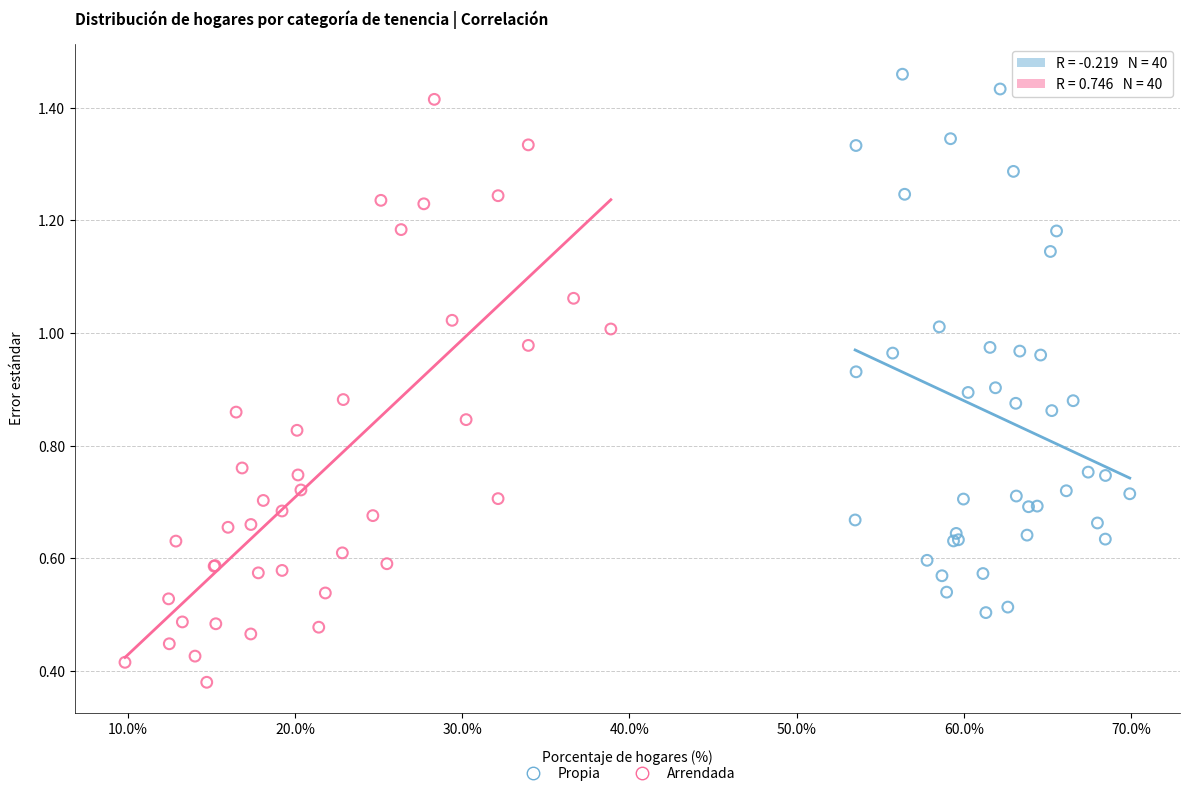

Which series reaches the minimum Y coordinate?

Arrendada